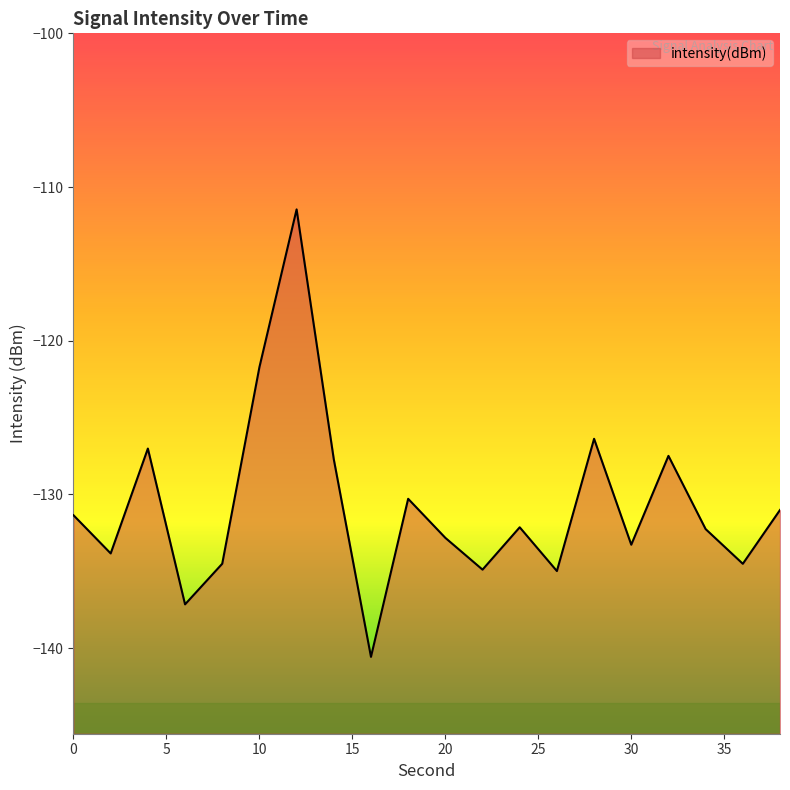

How many lines are shown in the chart?

1